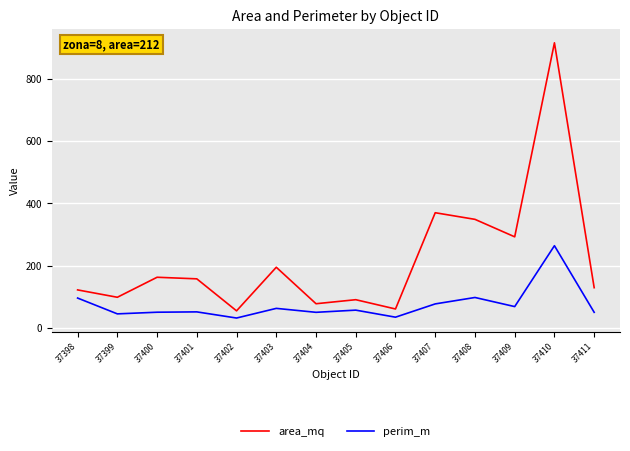

What is the approximate value of area_mq at 37409?

292.4